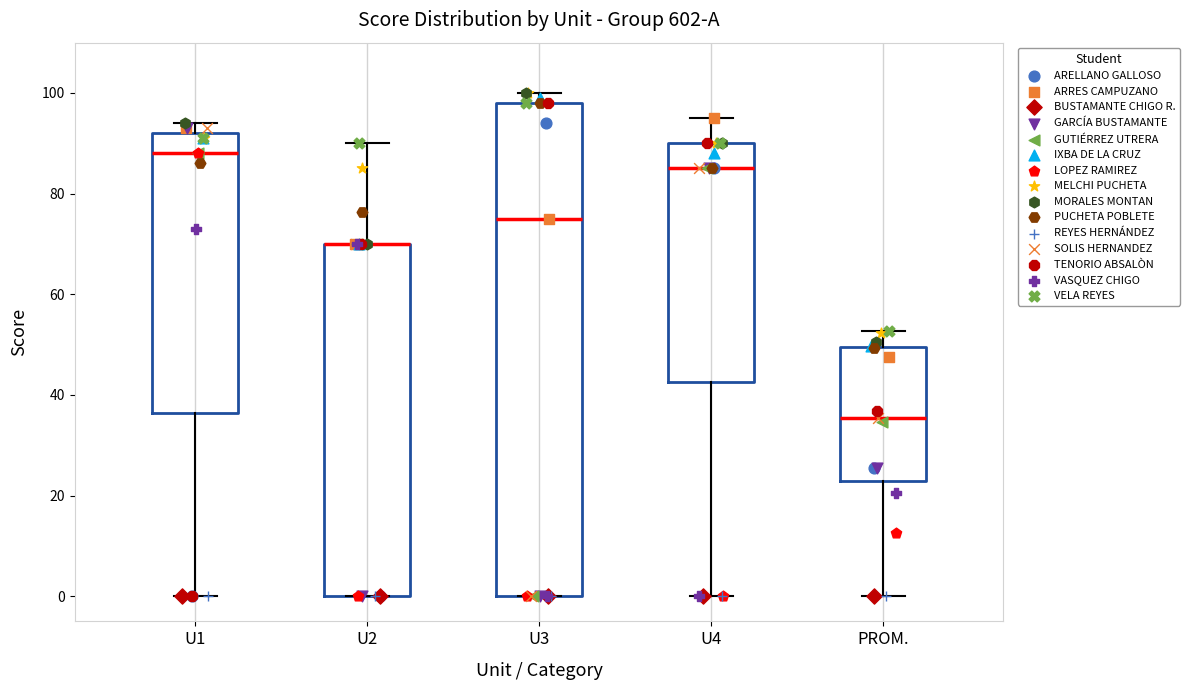

Reading left to right, read every box against the y-axis: the position of its median line, the range the box covers, and the ends of its whiskers. The values are not printed on the chart, so give them approximately, as read against the axis.

U1: median 88, box 36 to 92, whiskers 0 to 94
U2: median 70 (drawn on the box's upper edge), box 0 to 70, whiskers 0 to 90
U3: median 76, box 0 to 98, whiskers 0 to 100
U4: median 86, box 42 to 90, whiskers 0 to 96
PROM.: median 36, box 22 to 50, whiskers 0 to 52